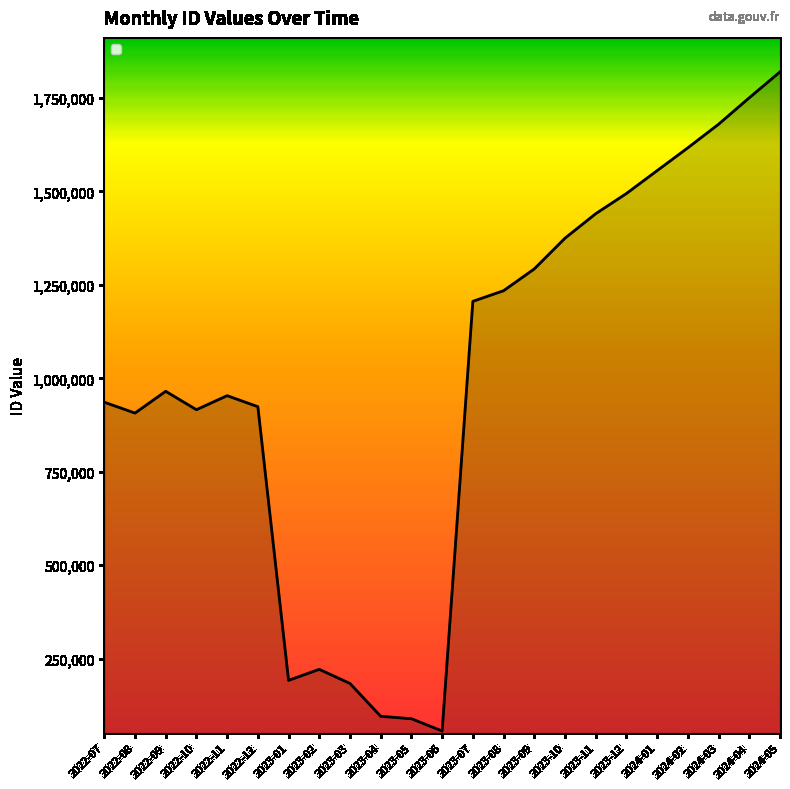

What is the minimum value shown in the chart?

56268